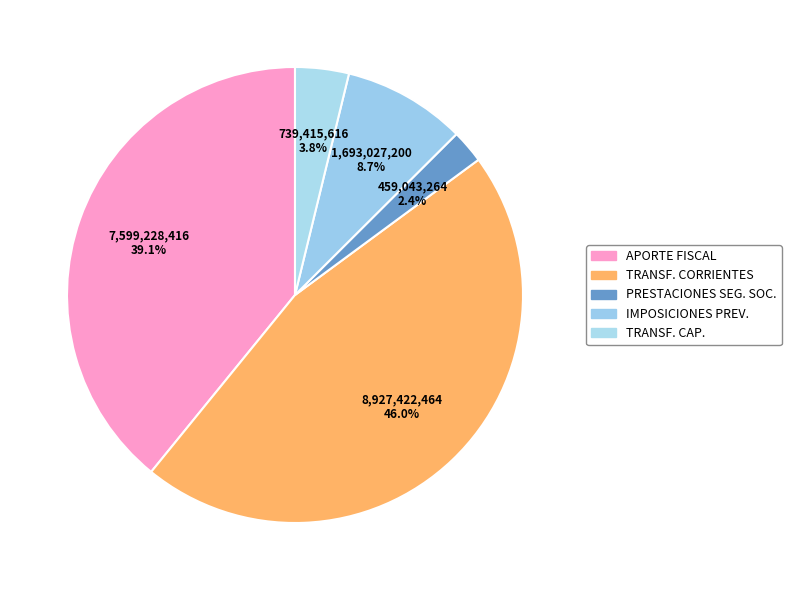

Count the number of slices in the pie.

5